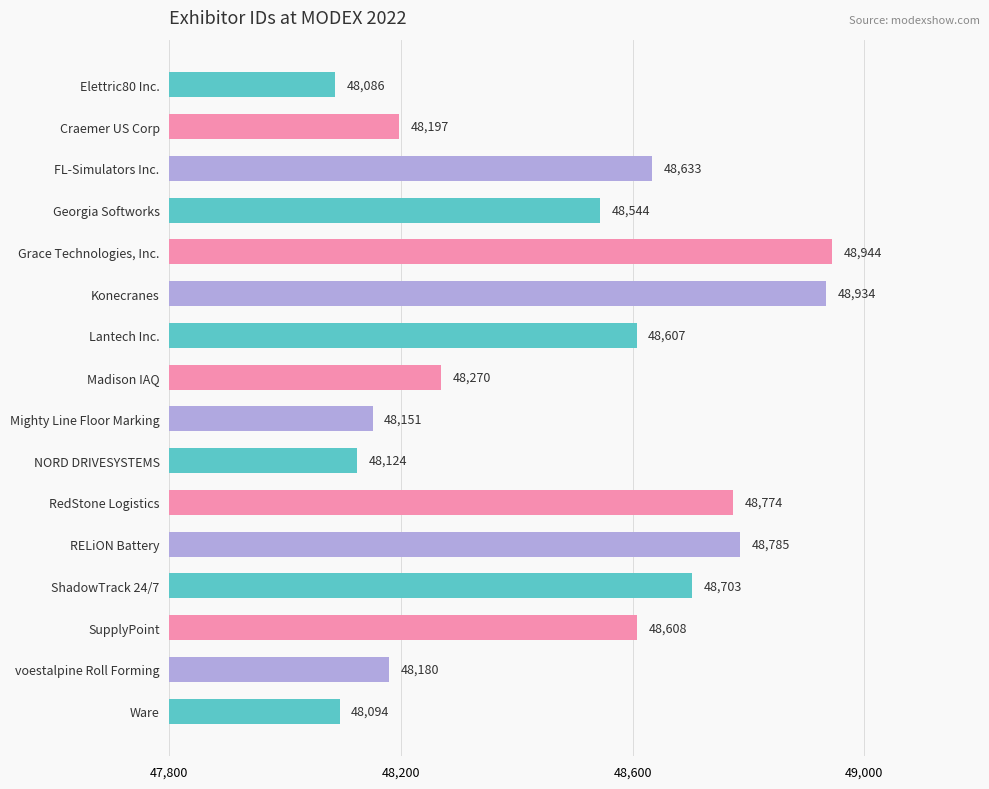

List the labels in order of value, largest first.

Grace Technologies, Inc., Konecranes, RELiON Battery, RedStone Logistics, ShadowTrack 24/7, FL-Simulators Inc., SupplyPoint, Lantech Inc., Georgia Softworks, Madison IAQ, Craemer US Corp, voestalpine Roll Forming, Mighty Line Floor Marking, NORD DRIVESYSTEMS, Ware, Elettric80 Inc.